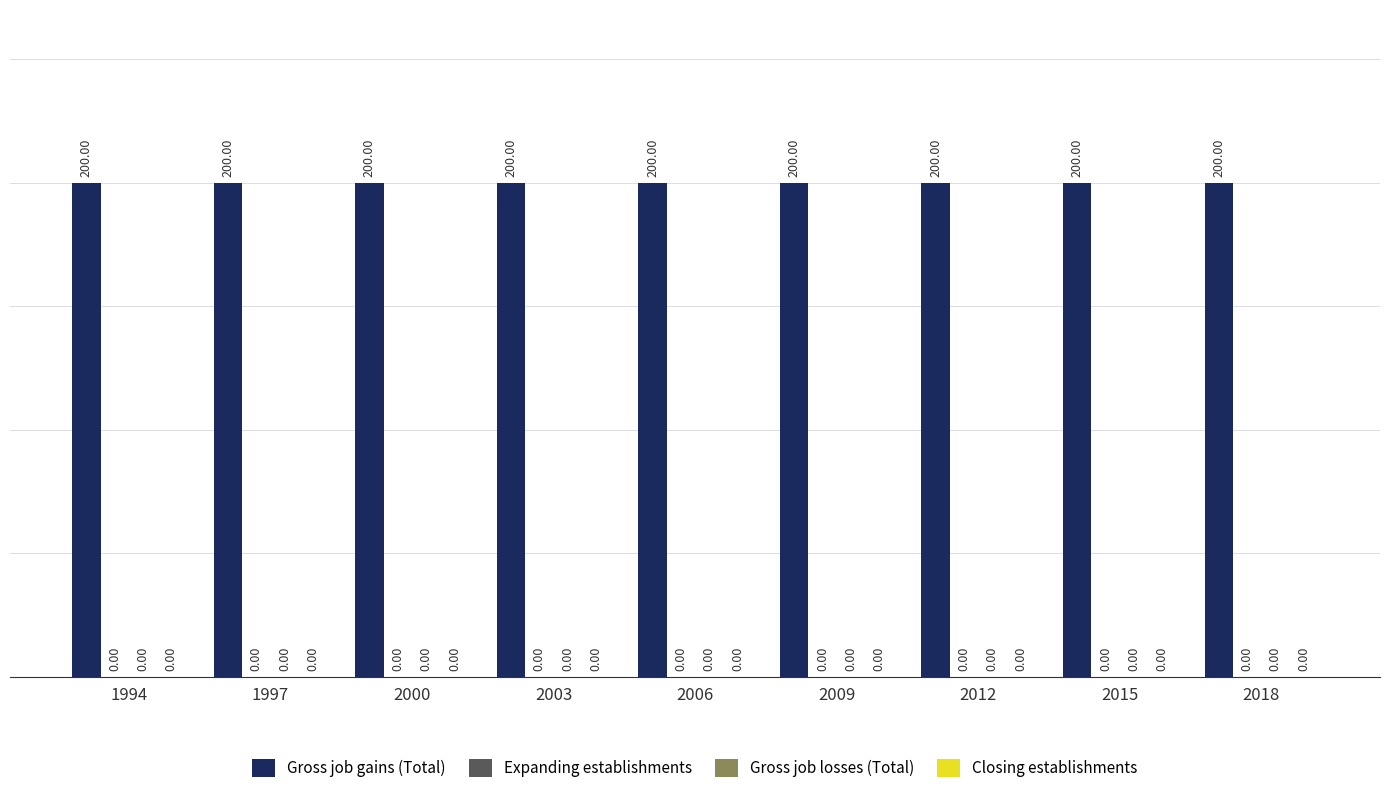

Where is Expanding establishments nearest to the value 0?

1994